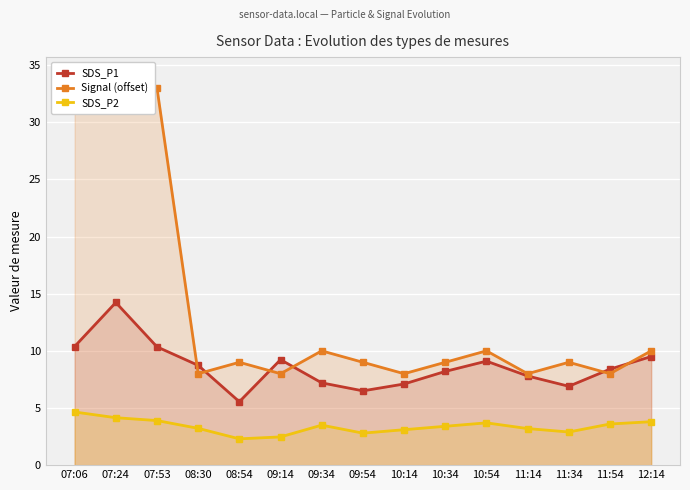

The Signal (offset) series shows 9.0 at 08:54. True or false?

True